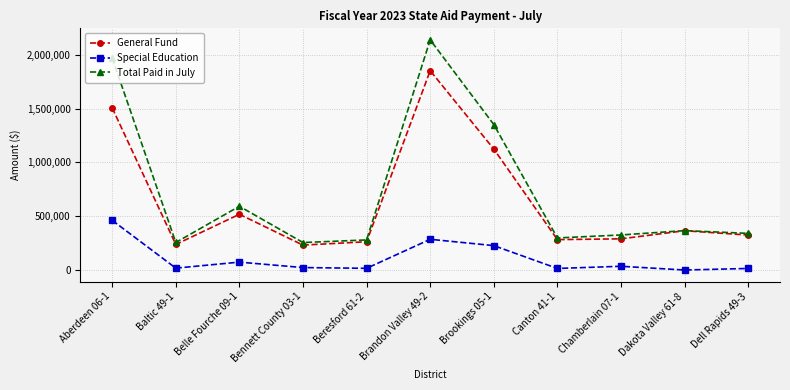

What is the difference between the maximum and minimum values in the General Fund series?

1619495